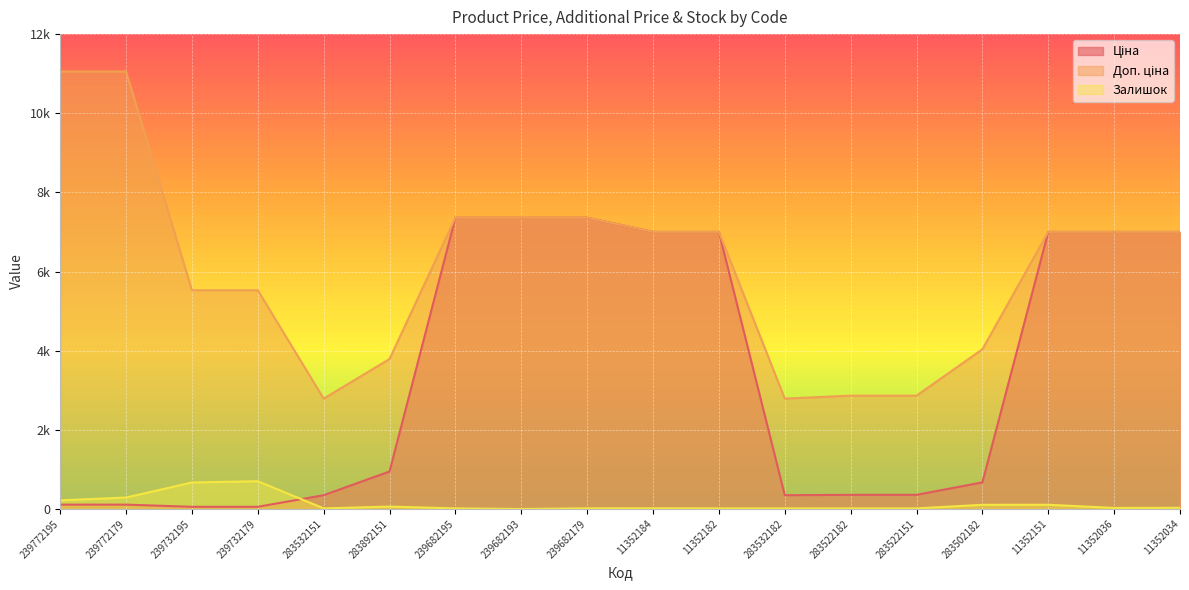

Is the value of Залишок at 283522151 greater than the value of Доп. ціна at 11352036?

No